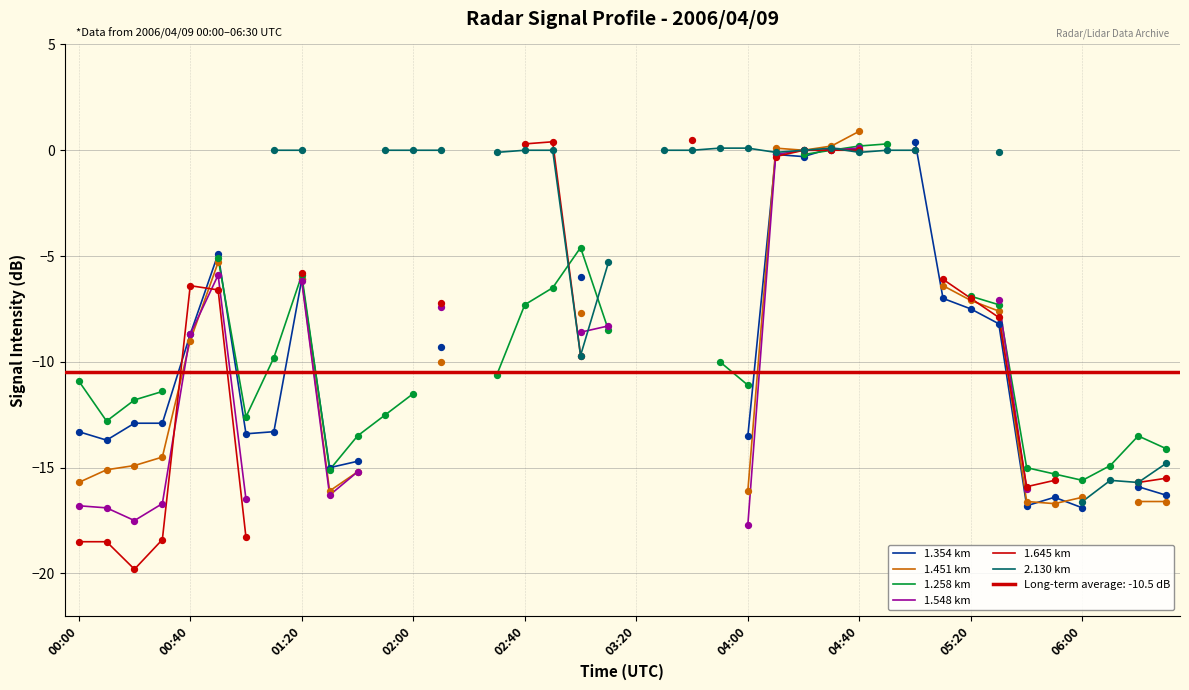

Which series has the largest Y range (max minus min)?

1.645 km